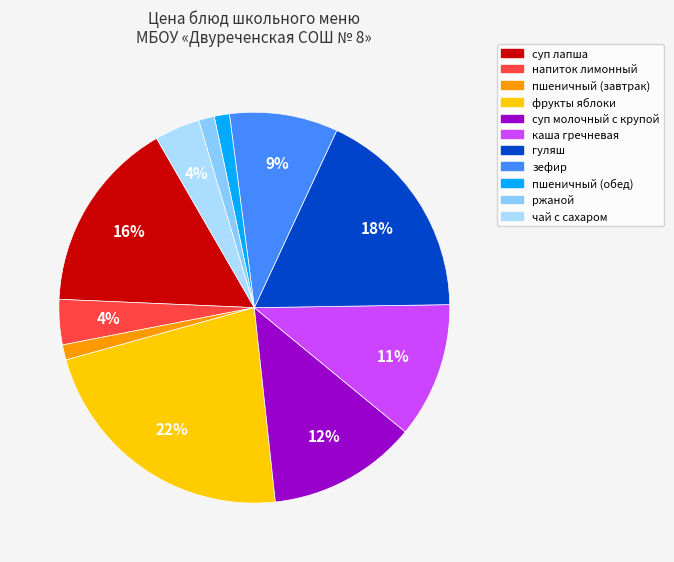

Count the number of slices in the pie.

11